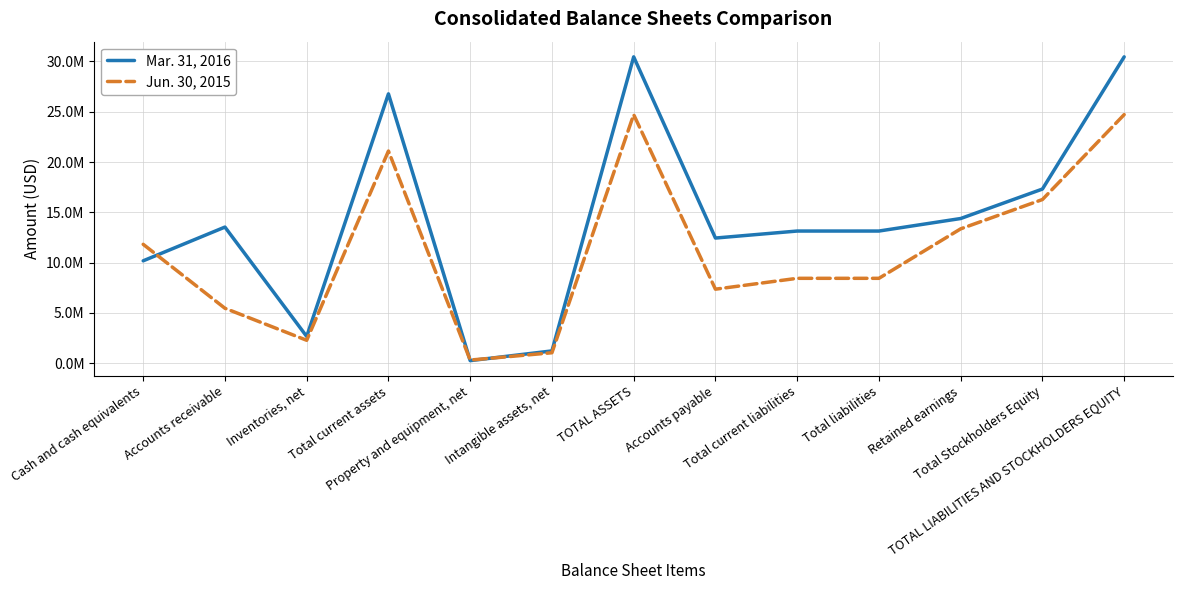

What are all the series names shown in the legend?

Mar. 31, 2016, Jun. 30, 2015